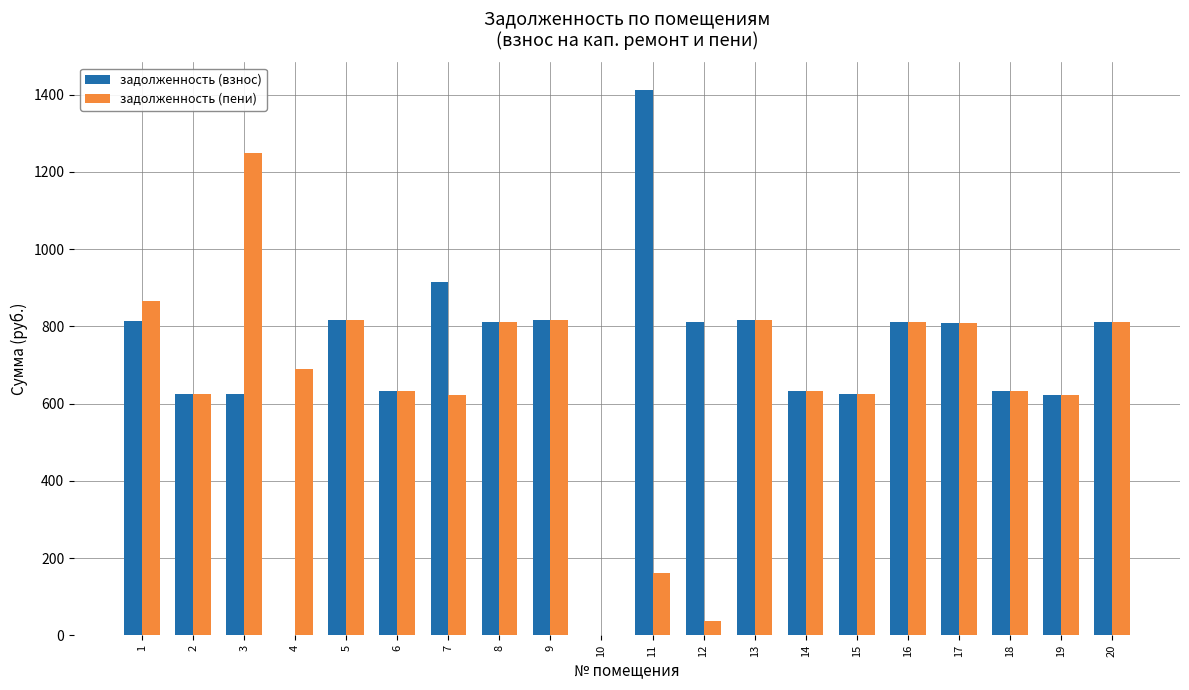

Is the value of задолженность (пени) at 18 greater than the value of задолженность (взнос) at 16?

No